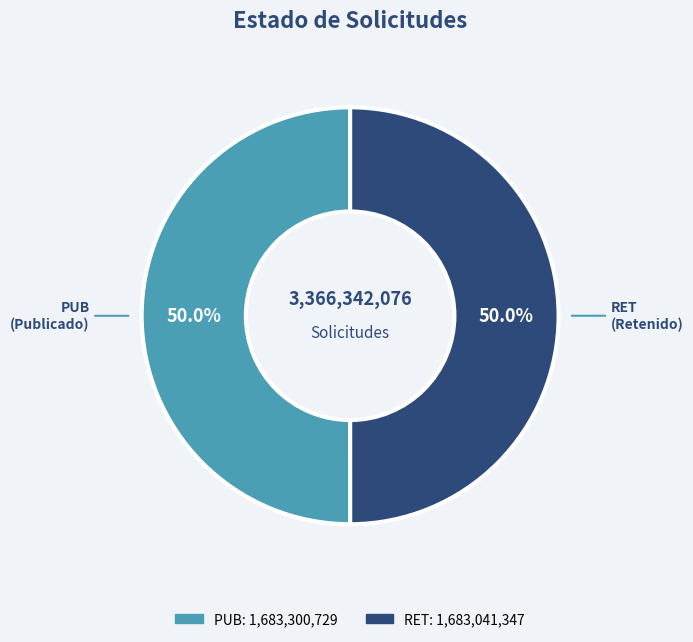

How much of the chart is everything except RET?

50.0%